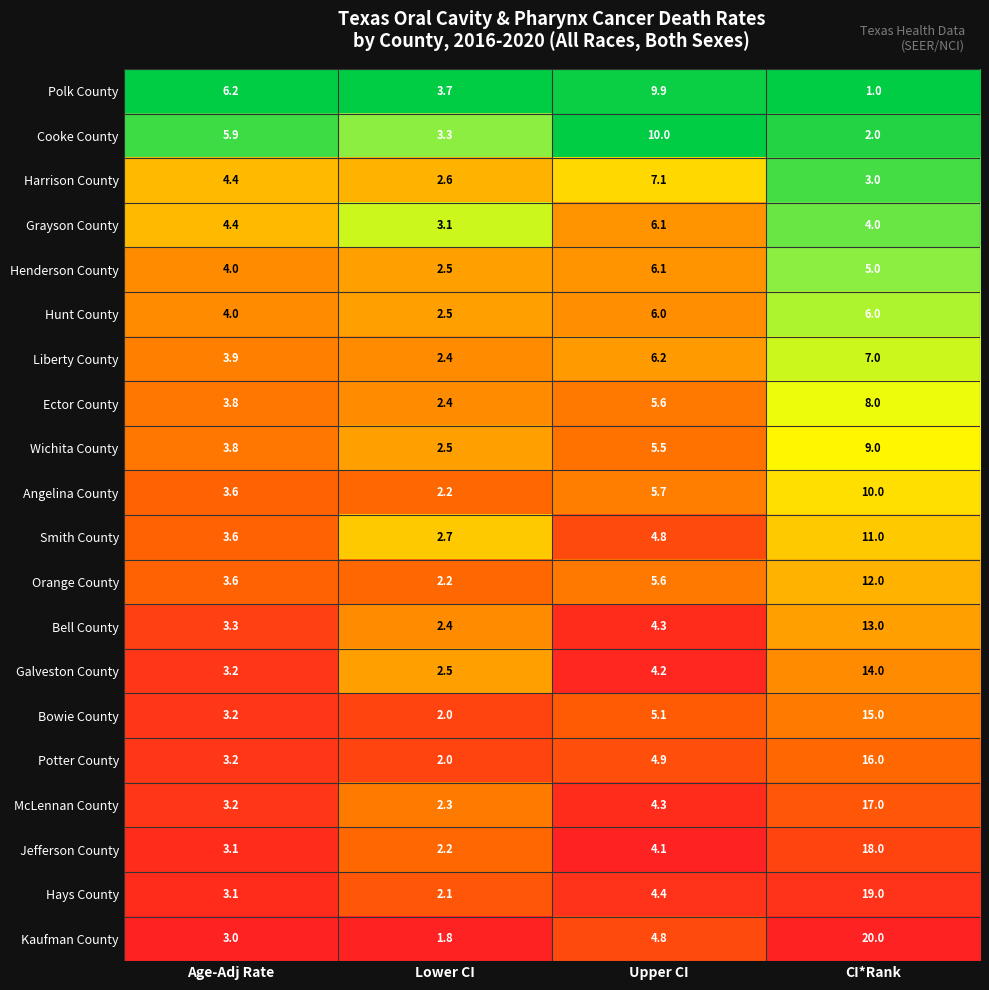

True or false: Henderson County has a value of 0.8 at Age-Adj Rate.

False